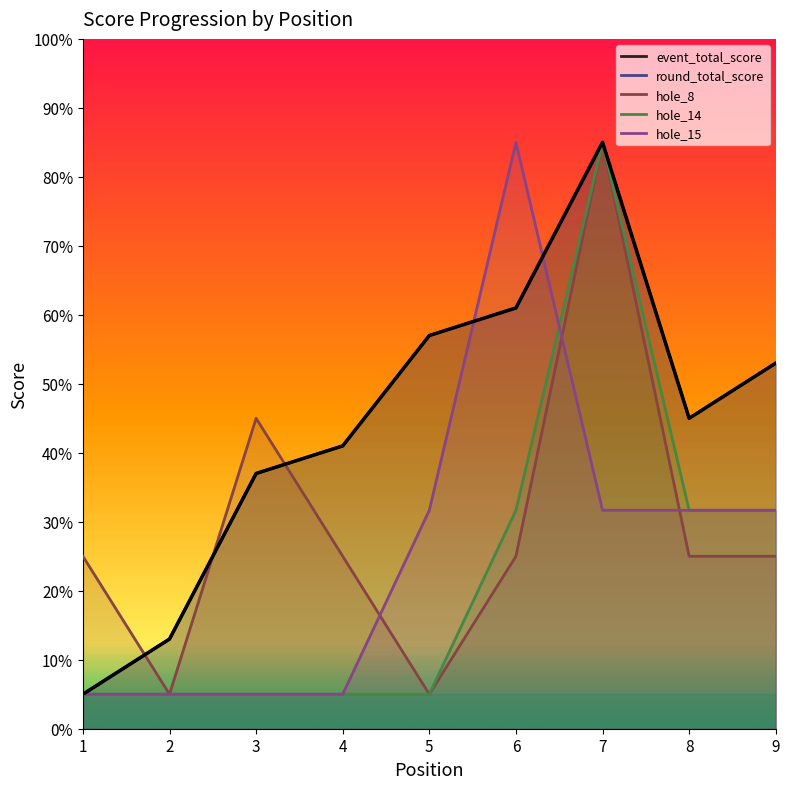

Which series has the largest range (max minus min)?

event_total_score